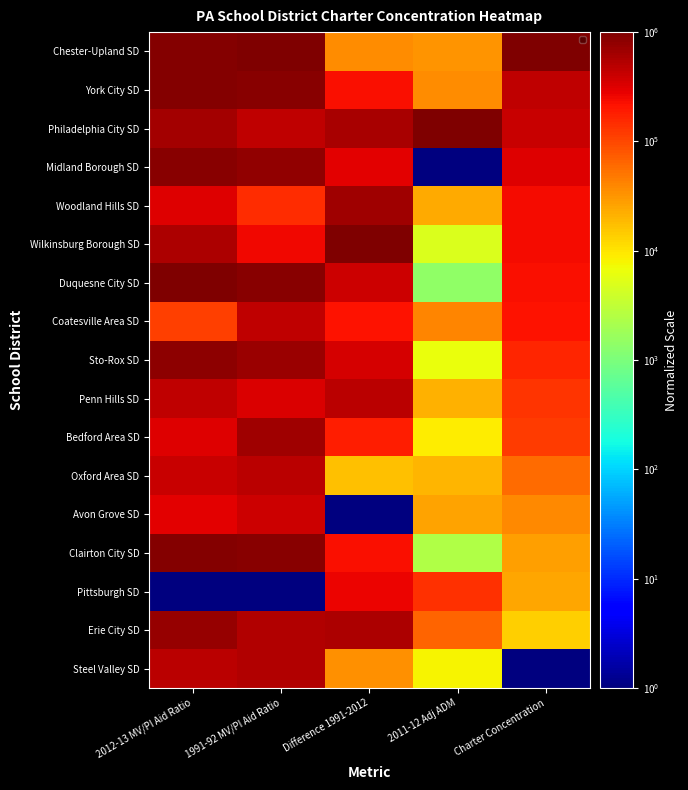

Reading right to left, list all the values displayed in this chart.

Chester-Upland SD: Charter Concentration=1000000.0	2011-12 Adj ADM=32062.3	Difference 1991-2012=36232.1	1991-92 MV/PI Aid Ratio=1000000.0	2012-13 MV/PI Aid Ratio=940432.4
York City SD: Charter Concentration=462702.7	2011-12 Adj ADM=36983.2	Difference 1991-2012=229529.0	1991-92 MV/PI Aid Ratio=874602.1	2012-13 MV/PI Aid Ratio=928012.9
Philadelphia City SD: Charter Concentration=400887.4	2011-12 Adj ADM=1000000.0	Difference 1991-2012=594208.3	1991-92 MV/PI Aid Ratio=453098.8	2012-13 MV/PI Aid Ratio=641444.7
Midland Borough SD: Charter Concentration=319510.3	2011-12 Adj ADM=1.0	Difference 1991-2012=291885.7	1991-92 MV/PI Aid Ratio=797942.9	2012-13 MV/PI Aid Ratio=881094.9
Woodland Hills SD: Charter Concentration=240219.9	2011-12 Adj ADM=23106.7	Difference 1991-2012=678912.1	1991-92 MV/PI Aid Ratio=149155.9	2012-13 MV/PI Aid Ratio=309568.3
Wilkinsburg Borough SD: Charter Concentration=234742.5	2011-12 Adj ADM=4826.7	Difference 1991-2012=1000000.0	1991-92 MV/PI Aid Ratio=248347.6	2012-13 MV/PI Aid Ratio=554508.3
Duquesne City SD: Charter Concentration=224570.4	2011-12 Adj ADM=1418.9	Difference 1991-2012=380775.7	1991-92 MV/PI Aid Ratio=859172.3	2012-13 MV/PI Aid Ratio=1000000.0
Coatesville Area SD: Charter Concentration=217006.5	2011-12 Adj ADM=41223.6	Difference 1991-2012=209977.1	1991-92 MV/PI Aid Ratio=451384.3	2012-13 MV/PI Aid Ratio=113616.3
Sto-Rox SD: Charter Concentration=162494.3	2011-12 Adj ADM=6296.3	Difference 1991-2012=344134.2	1991-92 MV/PI Aid Ratio=717609.9	2012-13 MV/PI Aid Ratio=821527.3
Penn Hills SD: Charter Concentration=132238.7	2011-12 Adj ADM=21050.7	Difference 1991-2012=483477.9	1991-92 MV/PI Aid Ratio=328435.6	2012-13 MV/PI Aid Ratio=447332.7
Bedford Area SD: Charter Concentration=119197.5	2011-12 Adj ADM=8855.8	Difference 1991-2012=186913.6	1991-92 MV/PI Aid Ratio=682096.8	2012-13 MV/PI Aid Ratio=313248.2
Oxford Area SD: Charter Concentration=58947.2	2011-12 Adj ADM=19676.1	Difference 1991-2012=17143.7	1991-92 MV/PI Aid Ratio=492775.4	2012-13 MV/PI Aid Ratio=419733.8
Avon Grove SD: Charter Concentration=37559.6	2011-12 Adj ADM=26845.6	Difference 1991-2012=1.0	1991-92 MV/PI Aid Ratio=385011.6	2012-13 MV/PI Aid Ratio=304278.5
Clairton City SD: Charter Concentration=27909.2	2011-12 Adj ADM=2408.6	Difference 1991-2012=222391.2	1991-92 MV/PI Aid Ratio=854029.0	2012-13 MV/PI Aid Ratio=901794.0
Pittsburgh SD: Charter Concentration=24779.3	2011-12 Adj ADM=137906.9	Difference 1991-2012=260617.6	1991-92 MV/PI Aid Ratio=1.0	2012-13 MV/PI Aid Ratio=1.0
Erie City SD: Charter Concentration=13563.8	2011-12 Adj ADM=65659.8	Difference 1991-2012=554084.4	1991-92 MV/PI Aid Ratio=548616.7	2012-13 MV/PI Aid Ratio=735740.8
Steel Valley SD: Charter Concentration=1.0	2011-12 Adj ADM=7801.8	Difference 1991-2012=33828.5	1991-92 MV/PI Aid Ratio=536615.7	2012-13 MV/PI Aid Ratio=471711.7